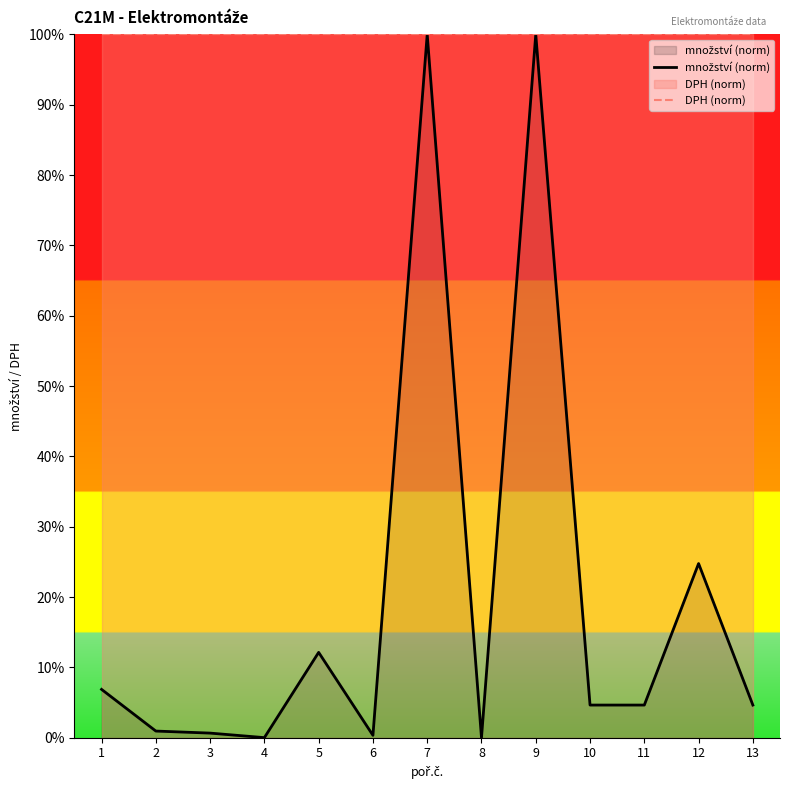

Between 1 and 11, which is larger?

1